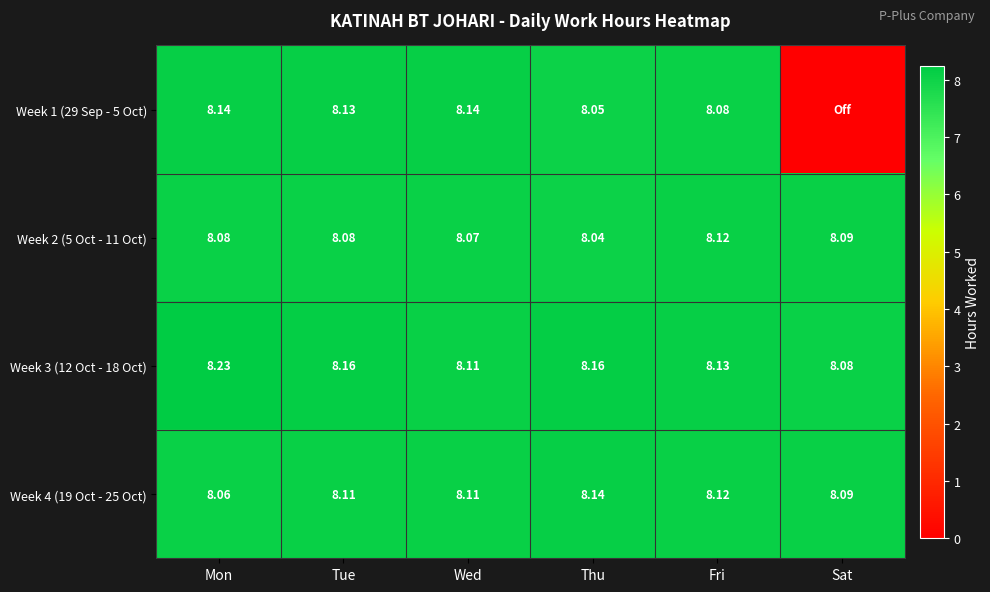

What is the total value across all series at Thu?

32.4